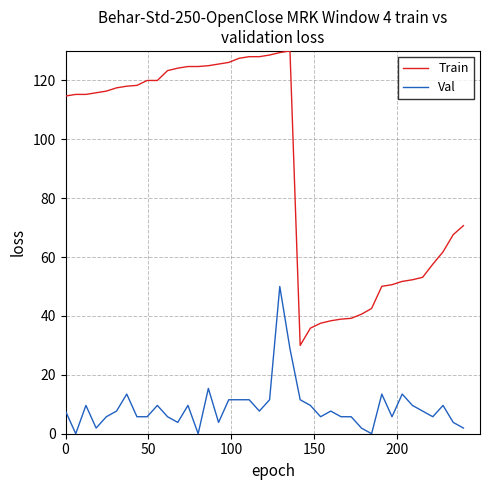

List the series in order of their peak value, highest first.

Train, Val